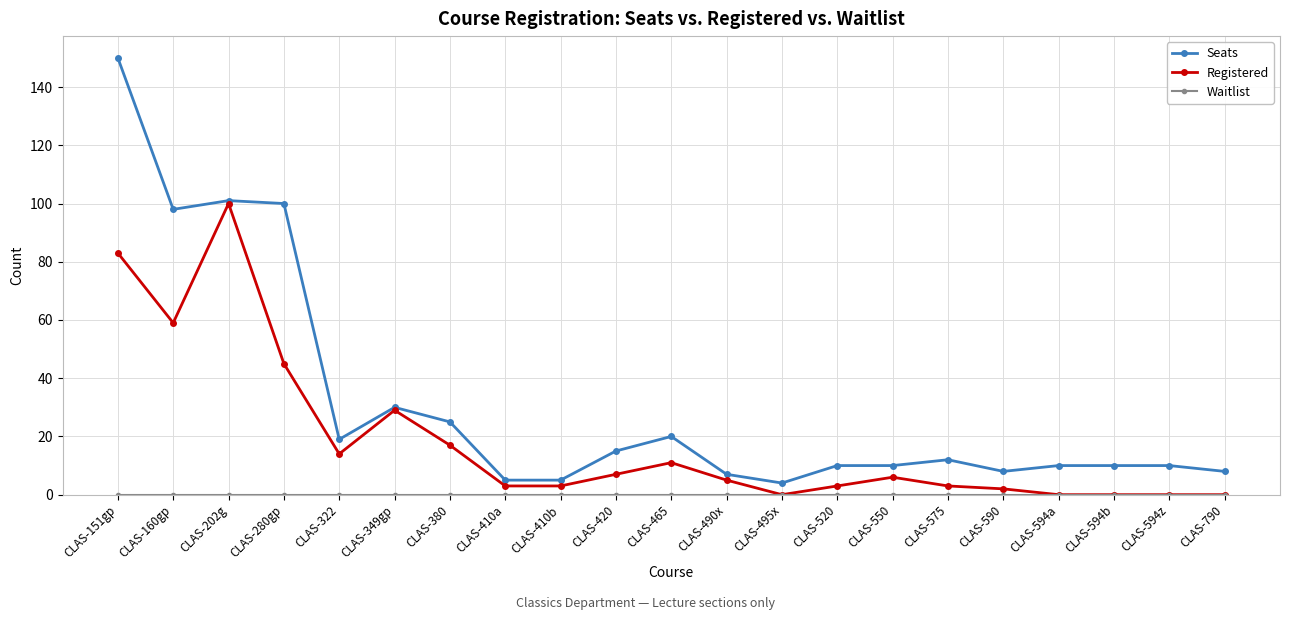

What is the label of the 17th point from the right?

CLAS-322